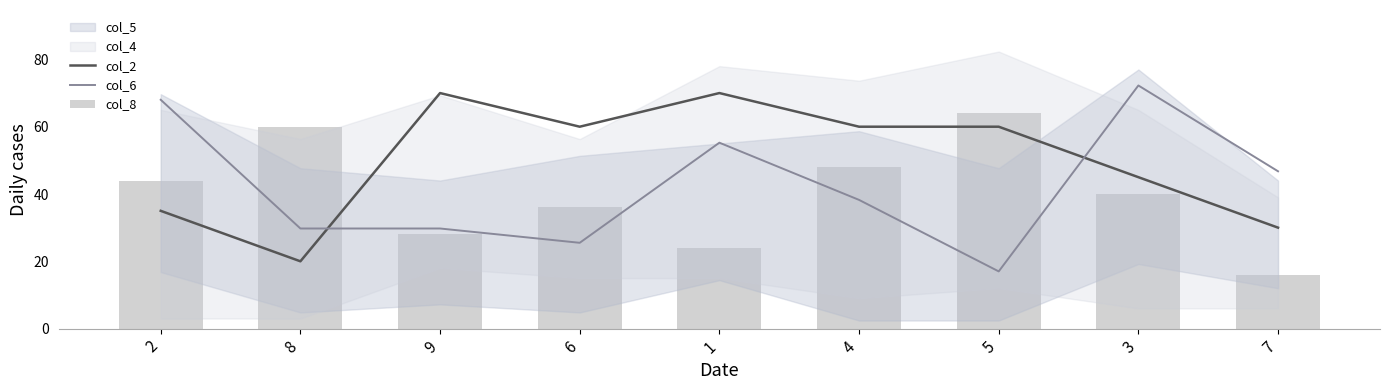

At how many categories does at least one series exceed 66?

4